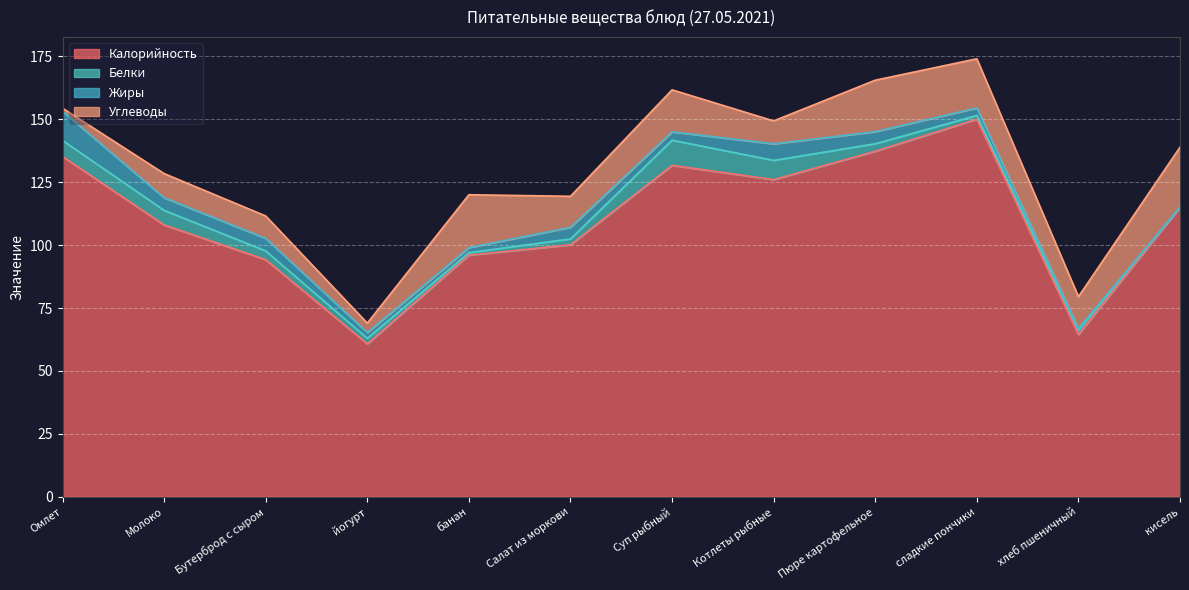

At which label does Жиры first exceed 4?

Омлет